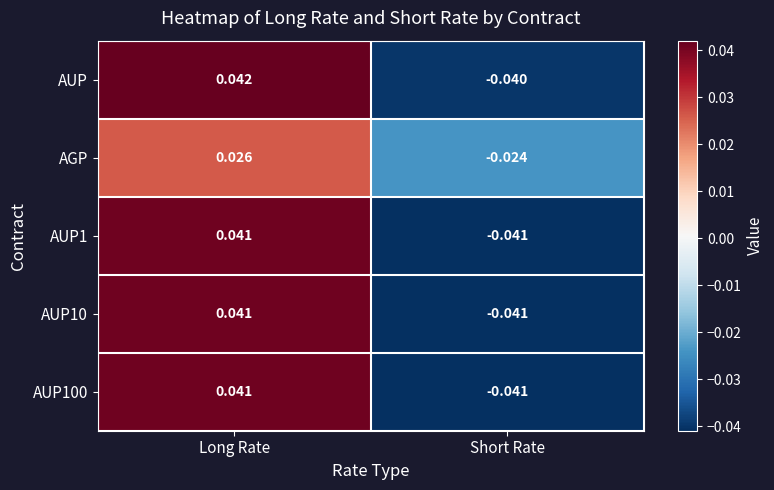

How many data points in AUP are less than 0?

1